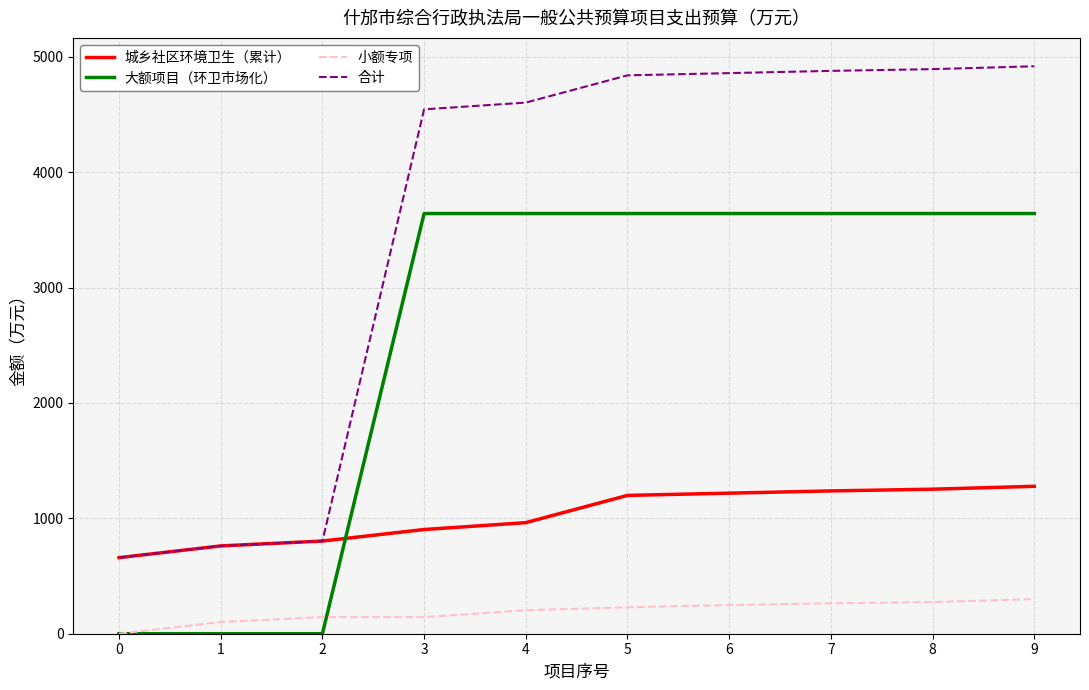

What is the greatest value displayed?

4918.9